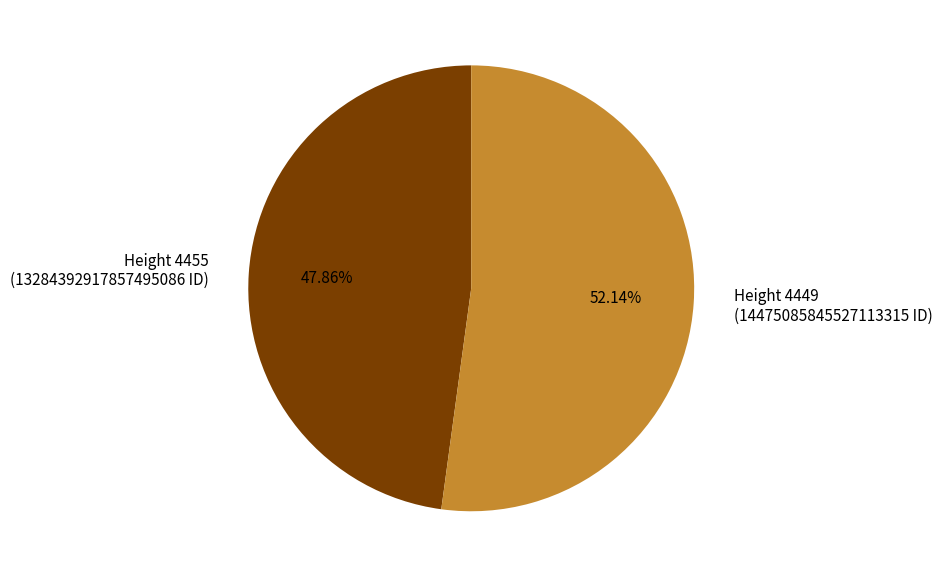

Does any single category account for the majority?

Yes